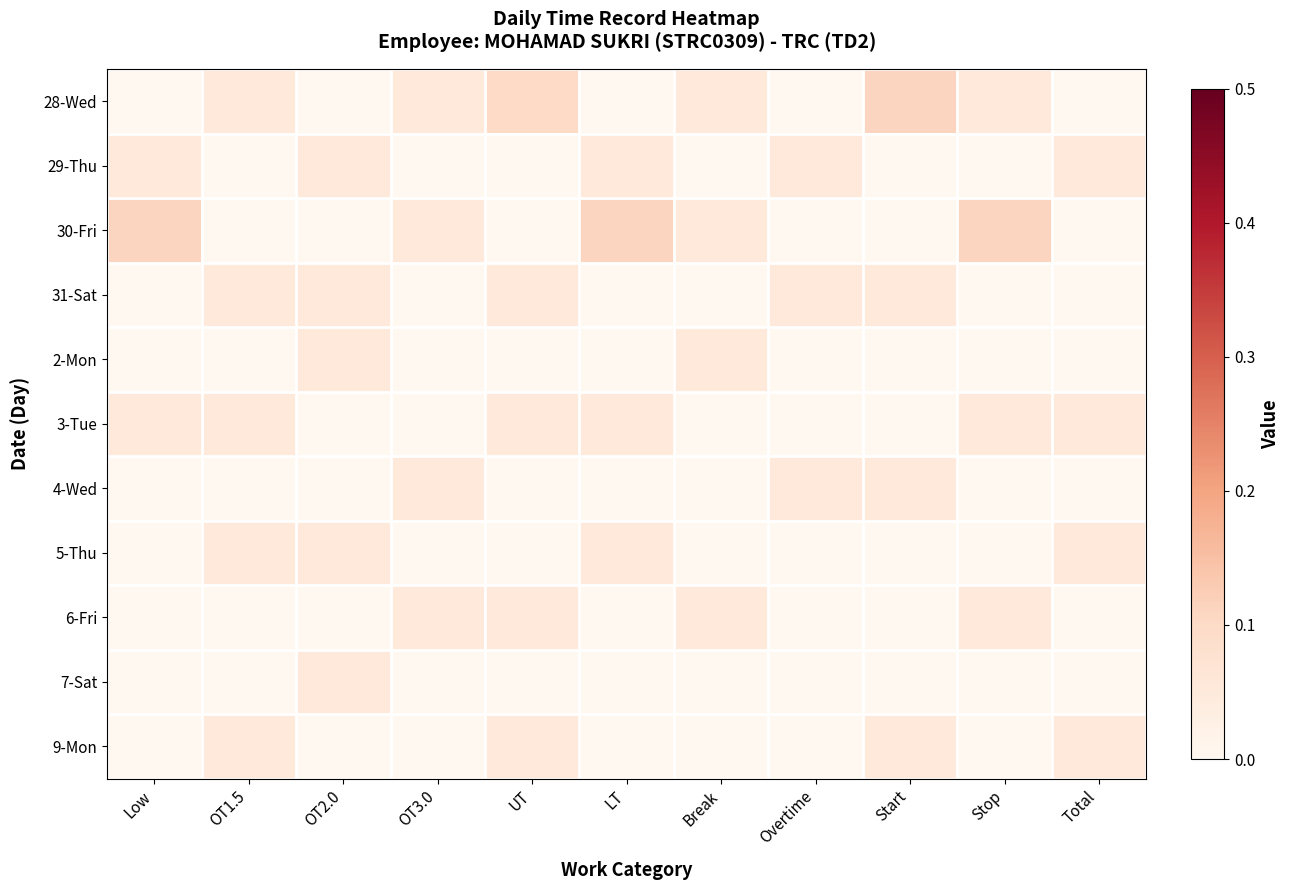

At Overtime, list the series in order from largest to smallest.

29-Thu, 31-Sat, 4-Wed, 28-Wed, 30-Fri, 2-Mon, 3-Tue, 5-Thu, 6-Fri, 7-Sat, 9-Mon